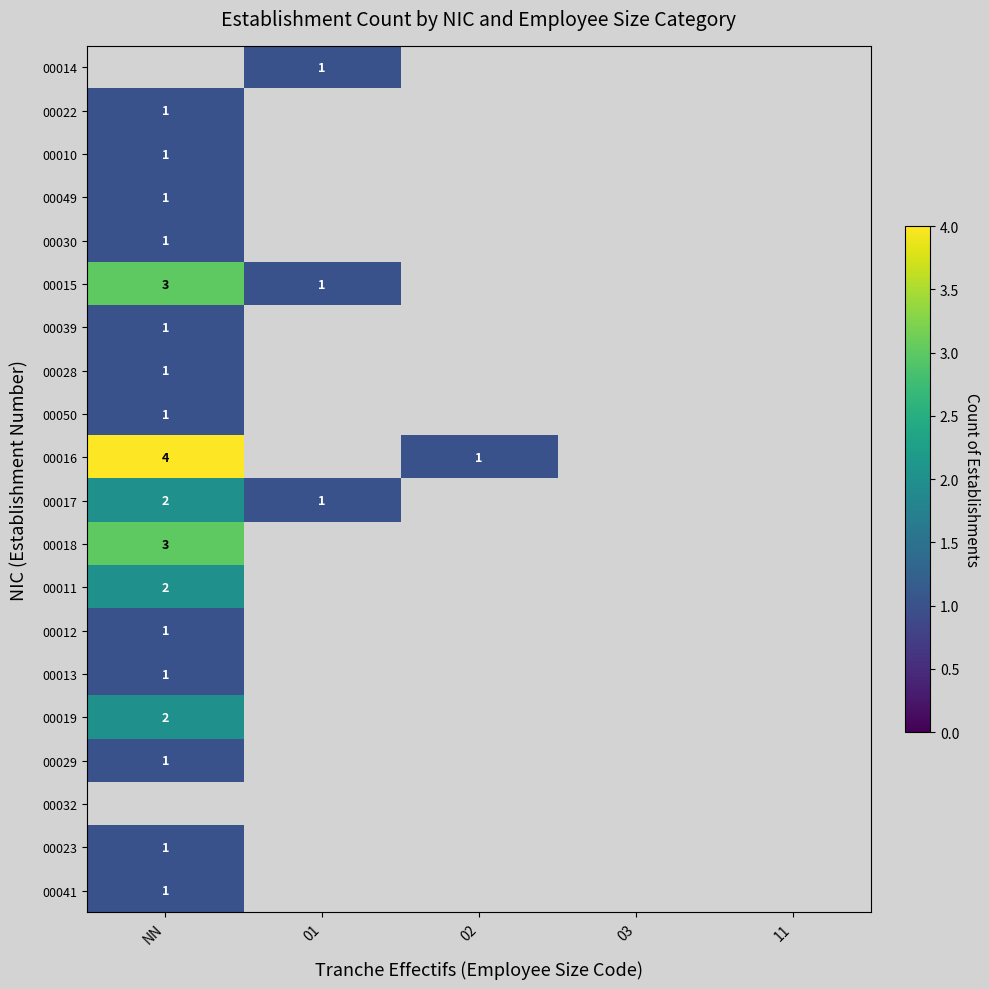

The 00050 series shows 0 at NN. True or false?

False